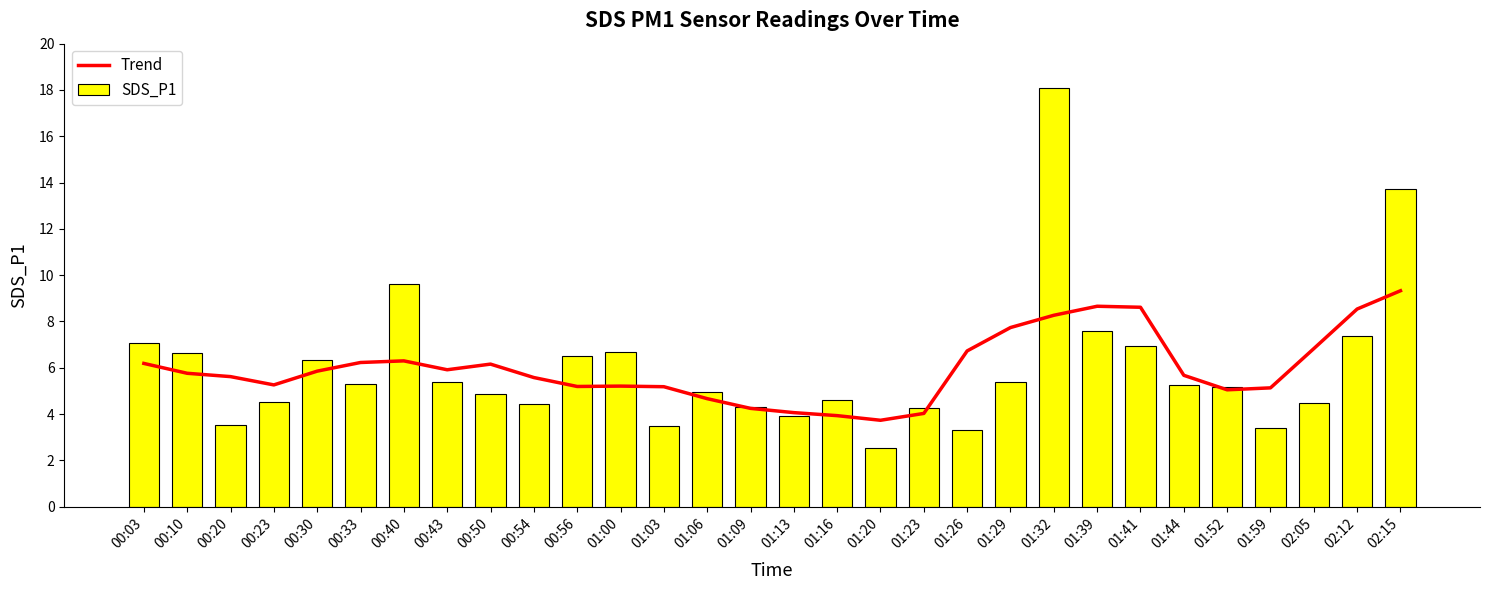

Rank the series by their maximum value, from lowest to highest.

Trend, SDS_P1